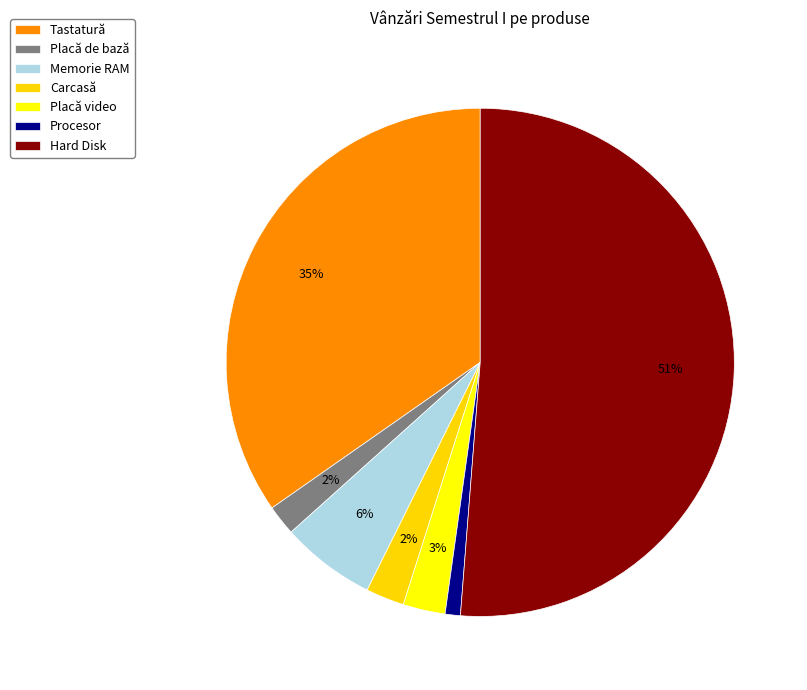

To the nearest percent, what is the difference between the largest and smallest slice percentages?

50%